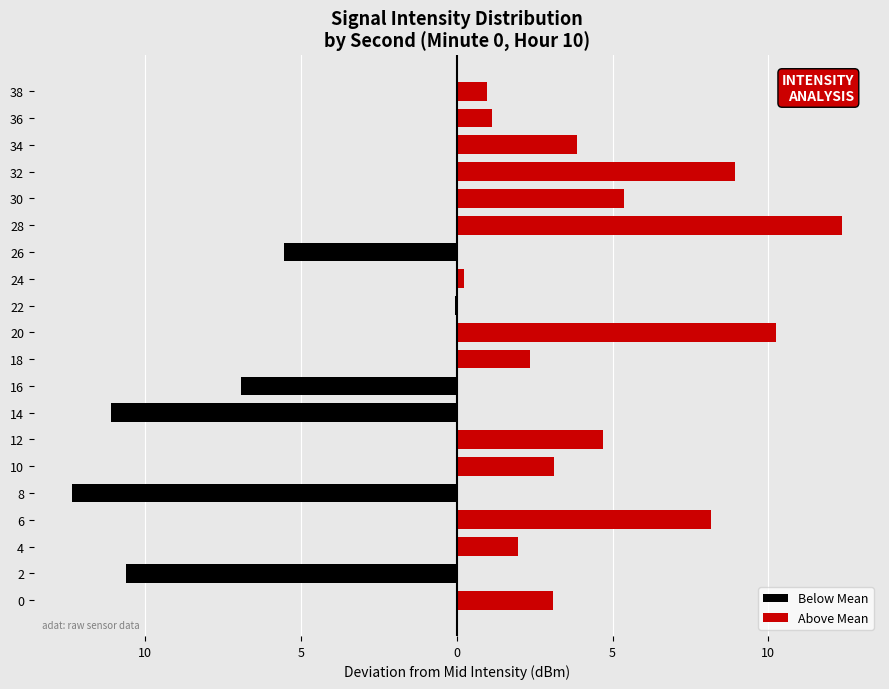

Rank the series by their average value, from lowest to highest.

Below Mean, Above Mean